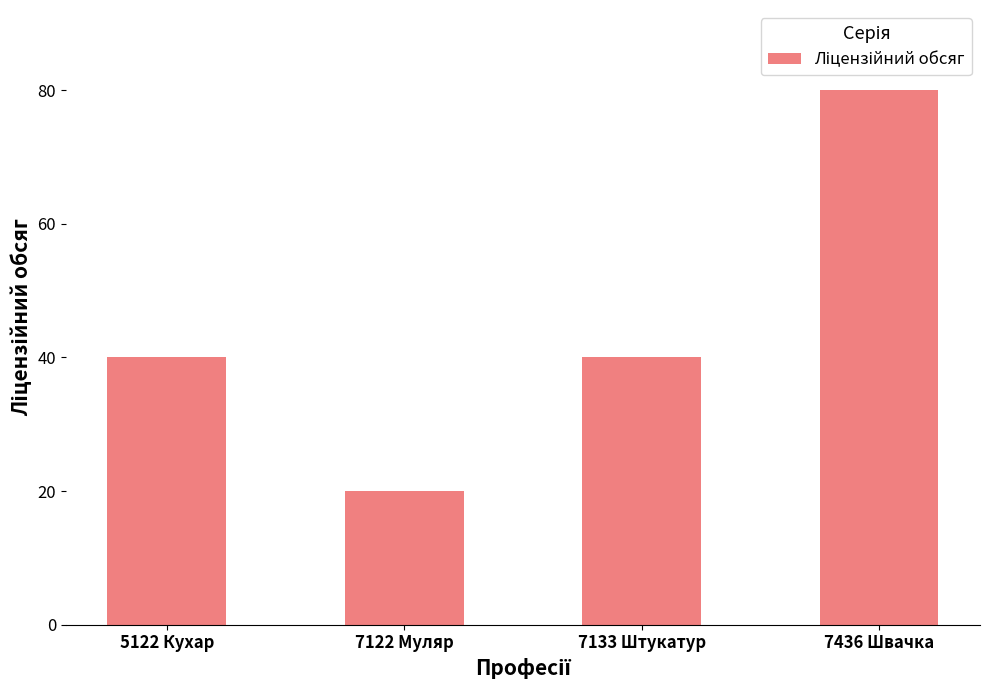

What is the difference between the maximum and minimum values?

60